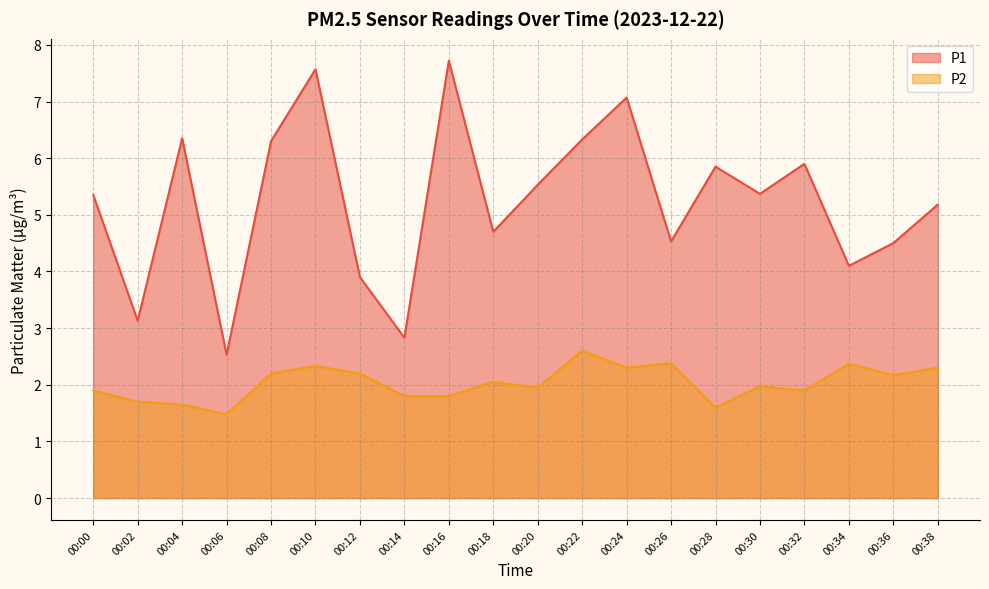

True or false: P1 has a value of 7.1 at 00:24.

True